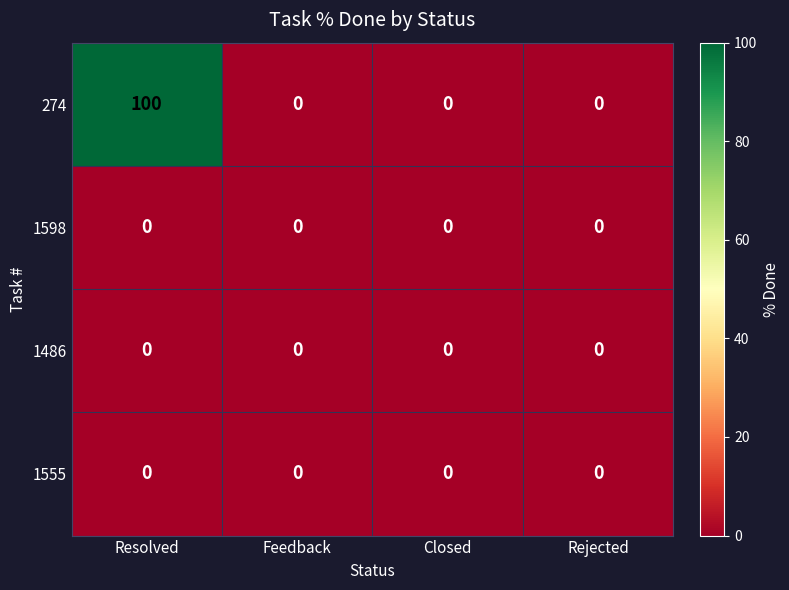

How many series are shown in this chart?

4